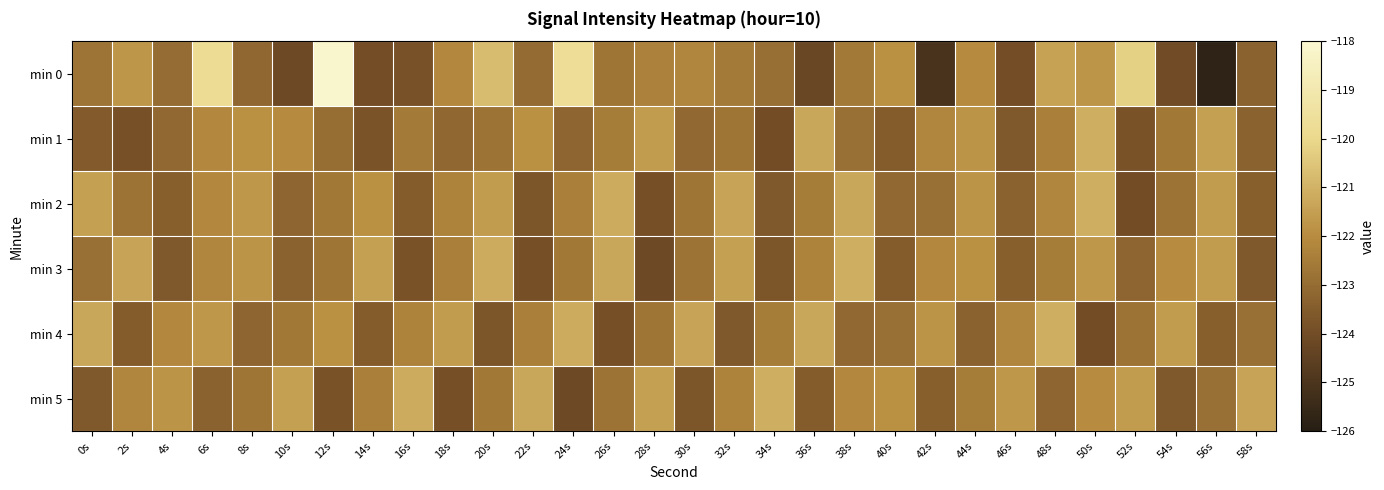

Reading right to left, transcribe all the data shown in this chart.

min 0: 58s=-123.3	56s=-125.8	54s=-124.1	52s=-120.2	50s=-121.8	48s=-121.4	46s=-124.0	44s=-122.0	42s=-125.1	40s=-121.9	38s=-122.6	36s=-124.2	34s=-122.9	32s=-122.6	30s=-122.2	28s=-122.3	26s=-122.7	24s=-119.7	22s=-123.0	20s=-120.8	18s=-122.1	16s=-123.8	14s=-124.0	12s=-118.1	10s=-124.1	8s=-123.1	6s=-119.8	4s=-123.0	2s=-121.7	0s=-122.7
min 1: 58s=-123.3	56s=-121.5	54s=-122.6	52s=-123.8	50s=-121.1	48s=-122.4	46s=-123.6	44s=-121.8	42s=-122.2	40s=-123.5	38s=-122.9	36s=-121.3	34s=-124.0	32s=-122.7	30s=-123.1	28s=-121.6	26s=-122.5	24s=-123.2	22s=-121.9	20s=-122.8	18s=-123.2	16s=-122.5	14s=-123.8	12s=-123.0	10s=-122.0	8s=-121.9	6s=-122.1	4s=-123.1	2s=-123.9	0s=-123.5
min 2: 58s=-123.4	56s=-121.6	54s=-122.8	52s=-124.0	50s=-121.1	48s=-122.2	46s=-123.3	44s=-121.8	42s=-122.9	40s=-123.1	38s=-121.3	36s=-122.5	34s=-123.6	32s=-121.4	30s=-122.7	28s=-123.9	26s=-121.2	24s=-122.4	22s=-123.7	20s=-121.6	18s=-122.3	16s=-123.5	14s=-121.9	12s=-122.6	10s=-123.2	8s=-121.7	6s=-122.1	4s=-123.4	2s=-122.8	0s=-121.5
min 3: 58s=-123.6	56s=-121.6	54s=-122.0	52s=-123.2	50s=-121.7	48s=-122.5	46s=-123.4	44s=-121.9	42s=-122.1	40s=-123.5	38s=-121.1	36s=-122.3	34s=-123.7	32s=-121.5	30s=-122.8	28s=-124.1	26s=-121.3	24s=-122.6	22s=-123.9	20s=-121.2	18s=-122.4	16s=-123.8	14s=-121.5	12s=-122.7	10s=-123.3	8s=-121.8	6s=-122.2	4s=-123.6	2s=-121.4	0s=-122.9
min 4: 58s=-122.9	56s=-123.4	54s=-121.6	52s=-122.8	50s=-124.0	48s=-121.1	46s=-122.2	44s=-123.3	42s=-121.8	40s=-122.9	38s=-123.1	36s=-121.3	34s=-122.5	32s=-123.6	30s=-121.4	28s=-122.7	26s=-123.9	24s=-121.2	22s=-122.4	20s=-123.7	18s=-121.6	16s=-122.3	14s=-123.5	12s=-121.9	10s=-122.6	8s=-123.2	6s=-121.7	4s=-122.1	2s=-123.5	0s=-121.3
min 5: 58s=-121.4	56s=-122.9	54s=-123.6	52s=-121.6	50s=-122.0	48s=-123.2	46s=-121.7	44s=-122.5	42s=-123.4	40s=-121.9	38s=-122.1	36s=-123.5	34s=-121.1	32s=-122.3	30s=-123.7	28s=-121.5	26s=-122.8	24s=-124.1	22s=-121.3	20s=-122.6	18s=-123.9	16s=-121.2	14s=-122.4	12s=-123.8	10s=-121.5	8s=-122.7	6s=-123.3	4s=-121.8	2s=-122.2	0s=-123.6